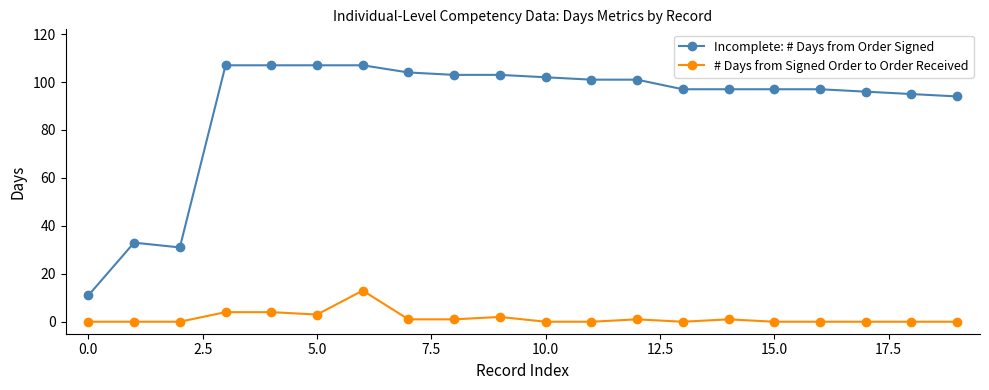

What is the difference between the second highest and second lowest values in the # Days from Signed Order to Order Received series?

4